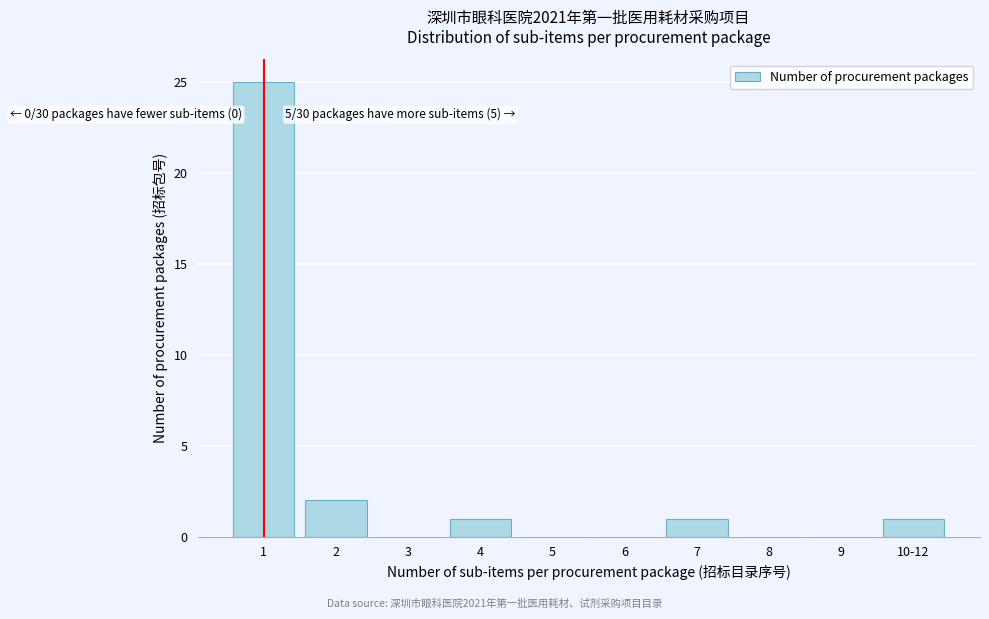

Reading left to right, list all the values displayed in this chart.

1=25	2=2	3=0	4=1	5=0	6=0	7=1	8=0	9=0	10-12=1